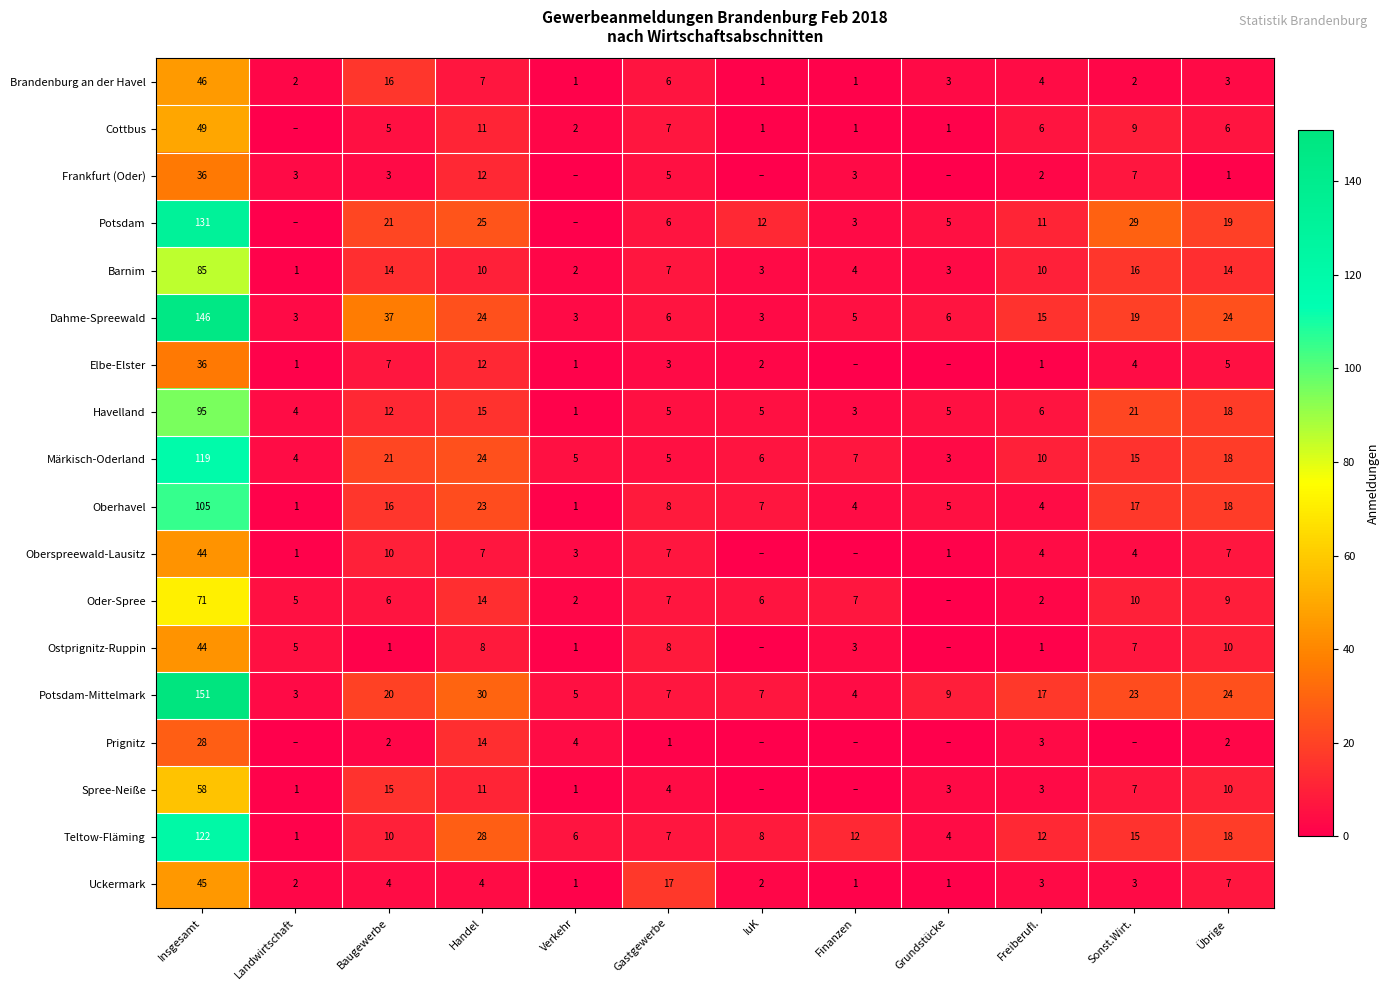

What is the total value across all series at Gastgewerbe?

116